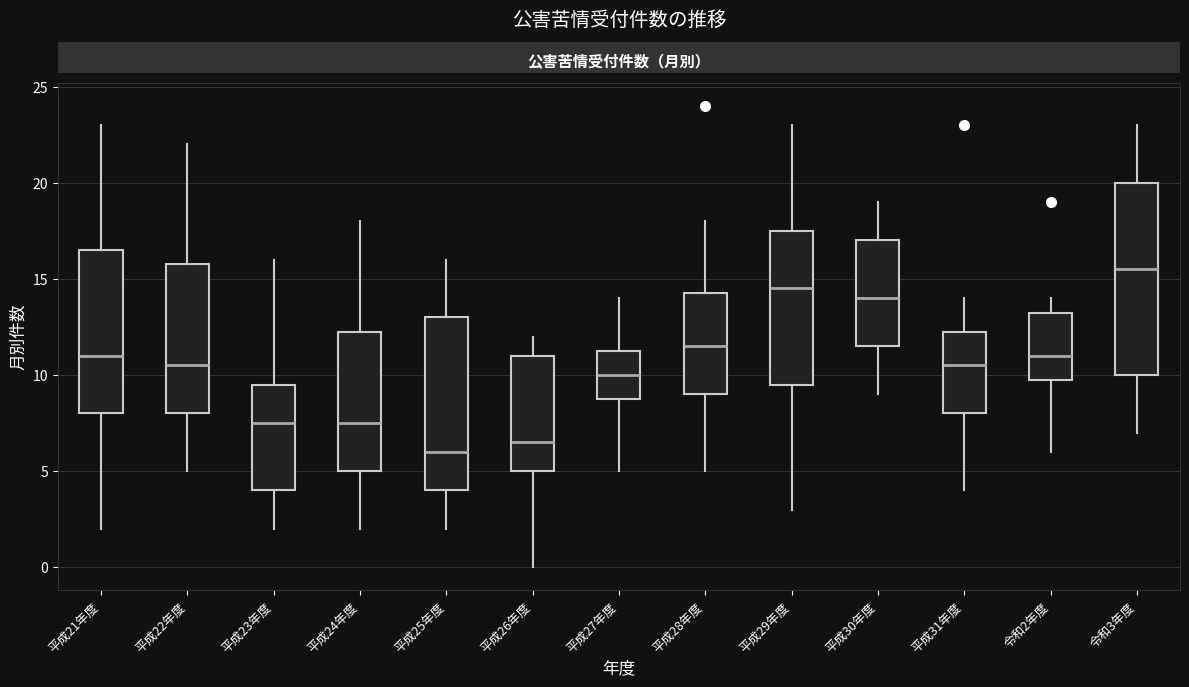

Which box has the lowest median line?

平成25年度